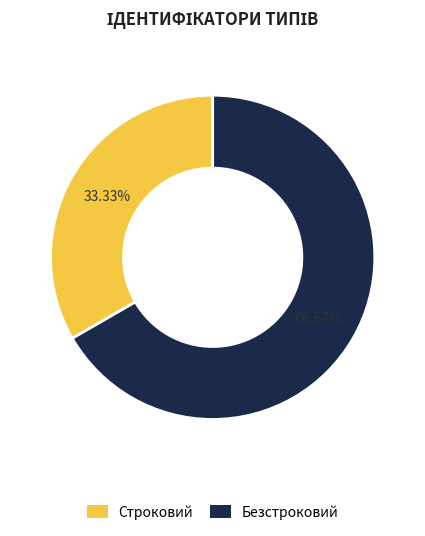

Between Строковий and Безстроковий, which is larger?

Безстроковий